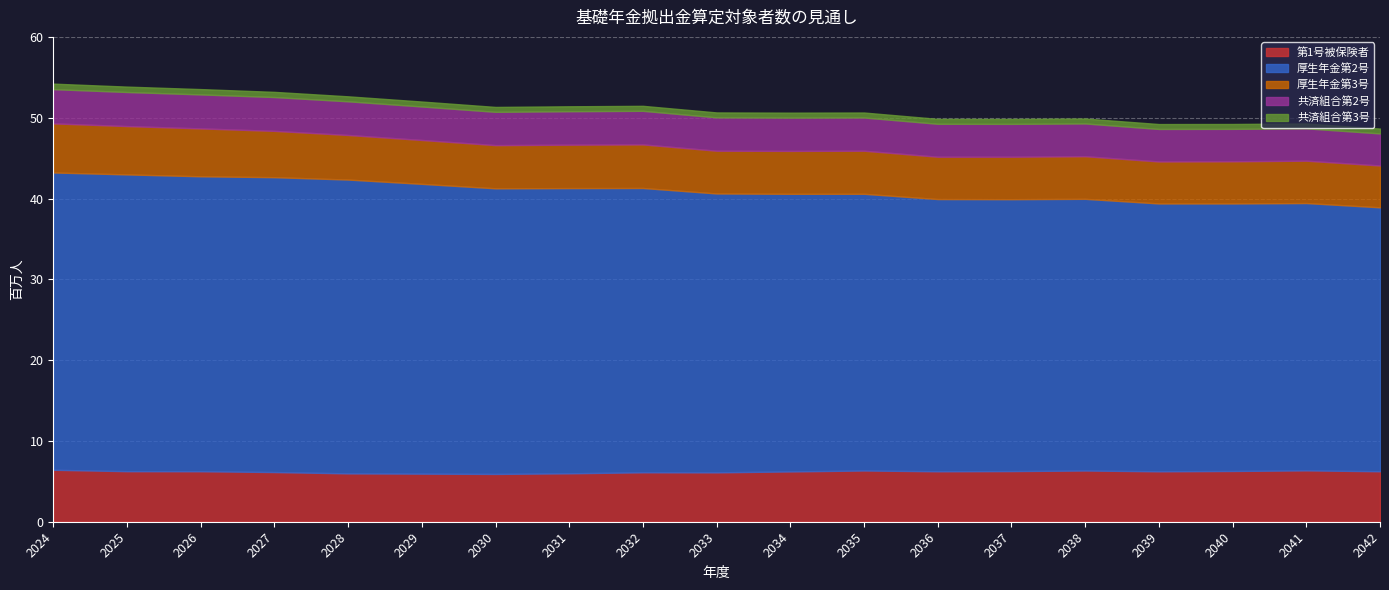

Count the number of categories in the chart.

19